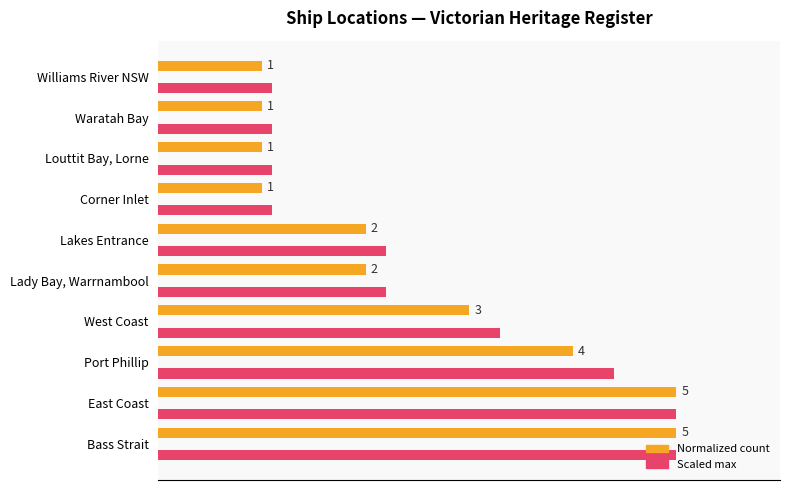

How many groups of bars are there?

10